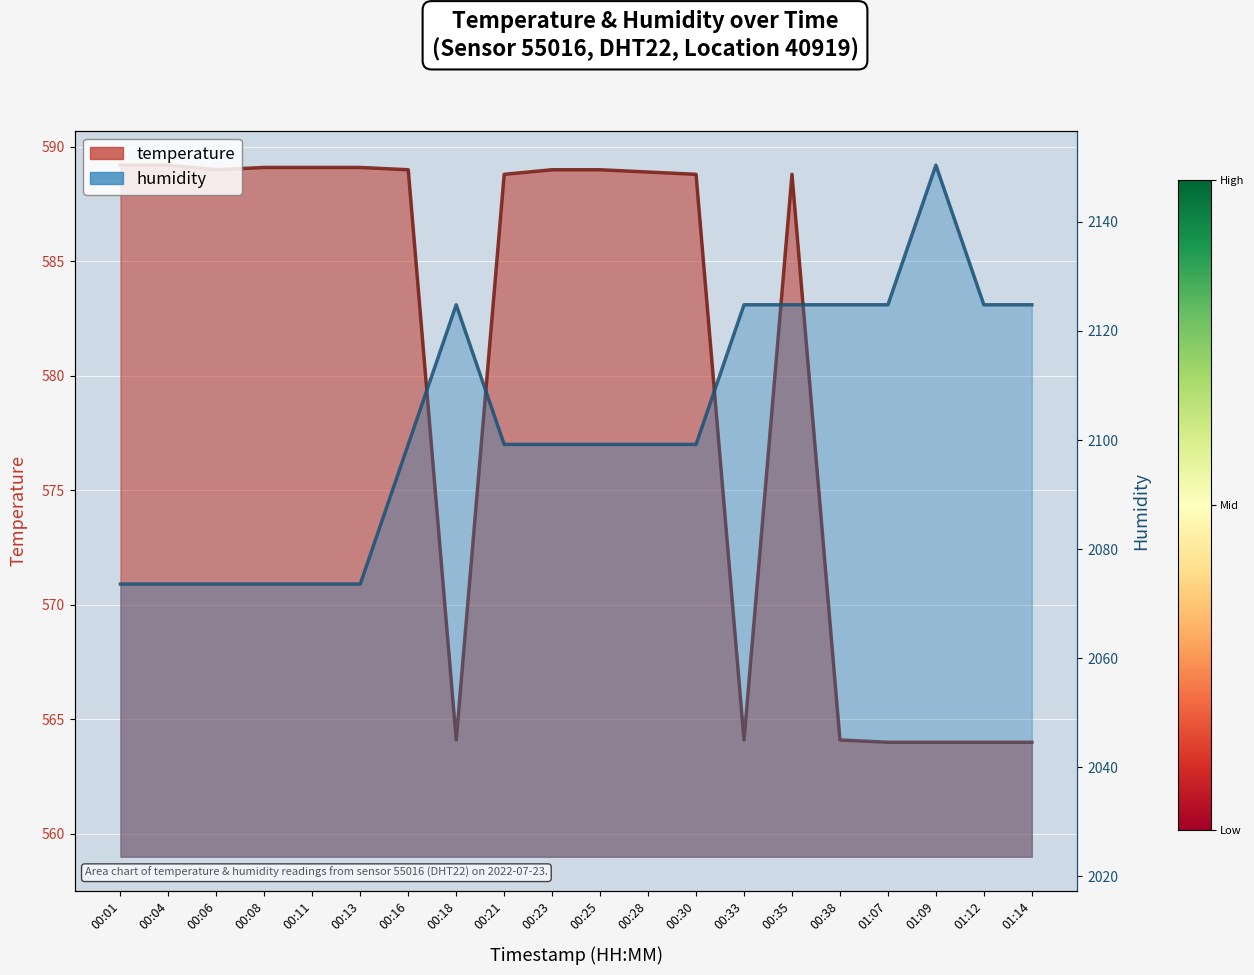

What is the spread (max minus min) of values at 00:08?

1484.5